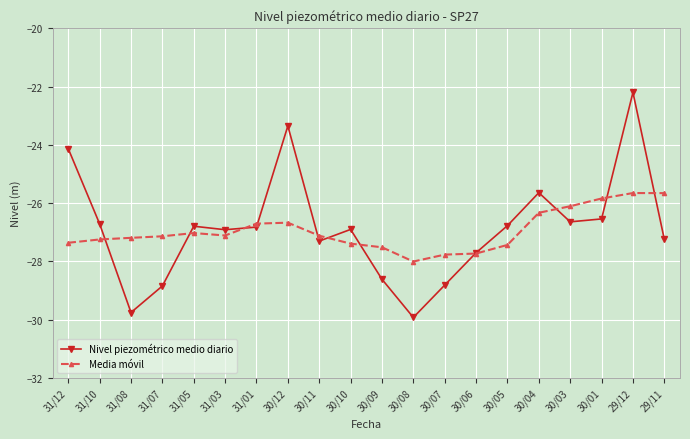

Which series changed the most between 30/10 and 30/09?

Nivel piezométrico medio diario